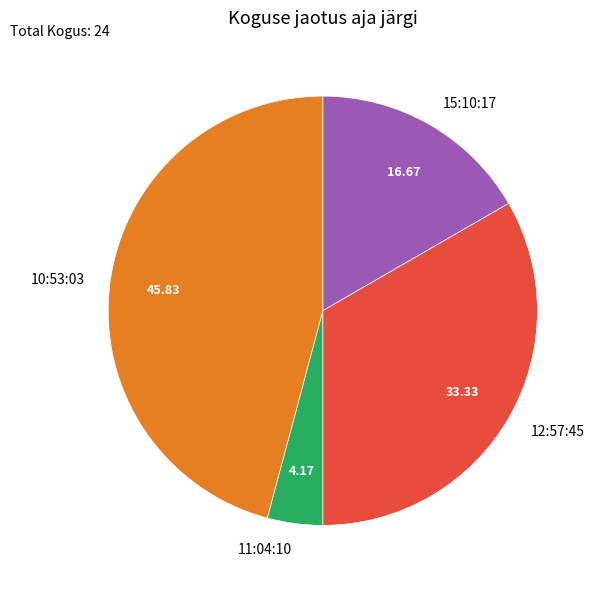

How many segments does this pie chart have?

4